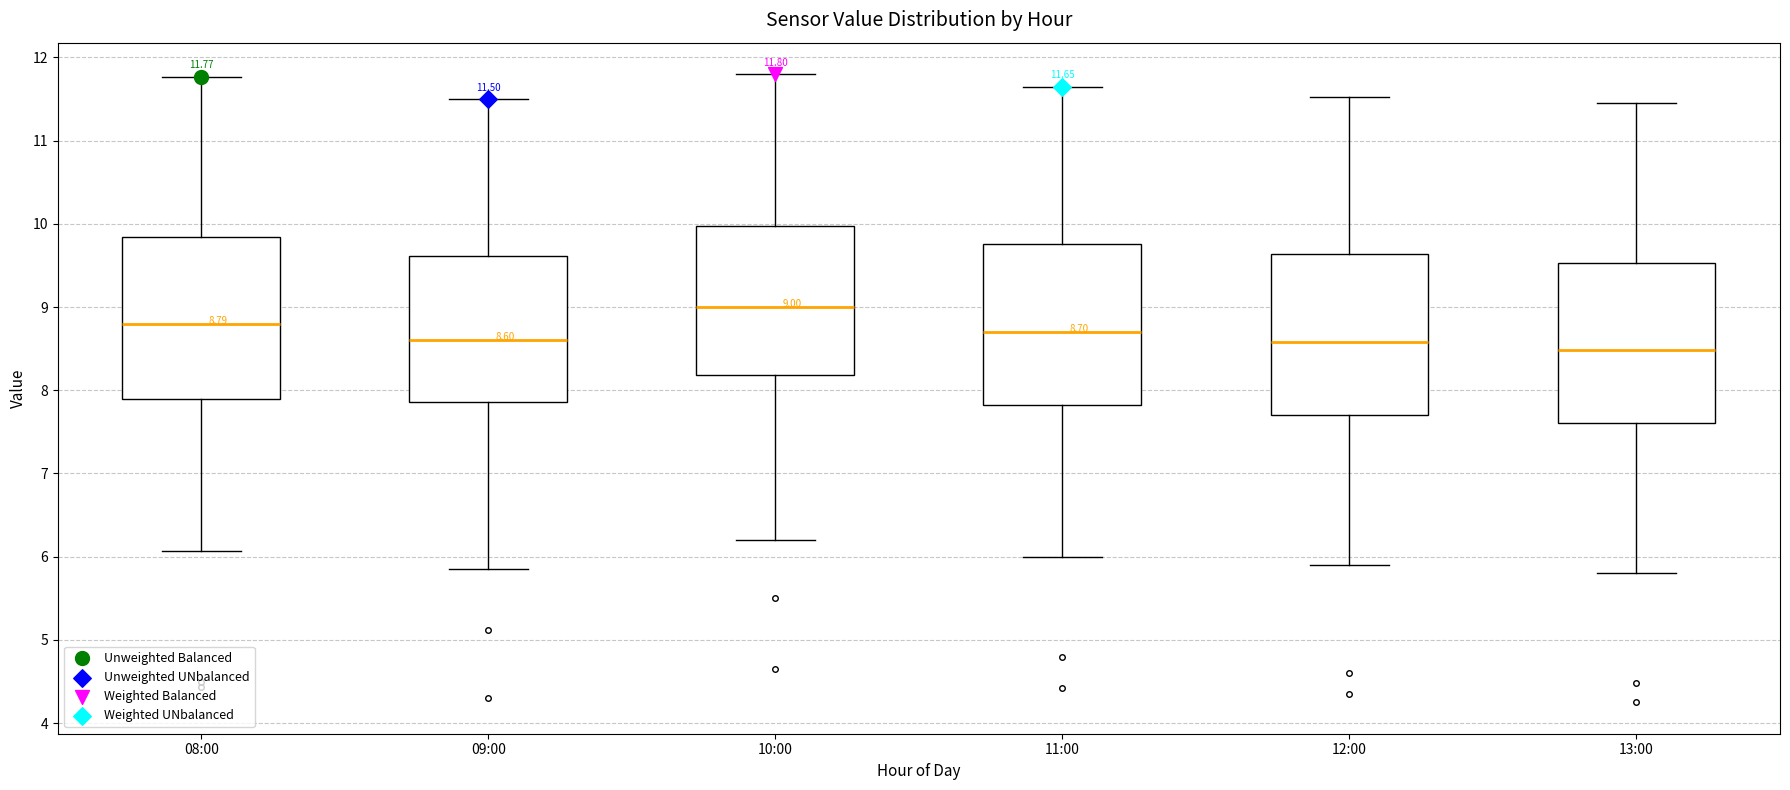

Which box's median line is the highest?

10:00